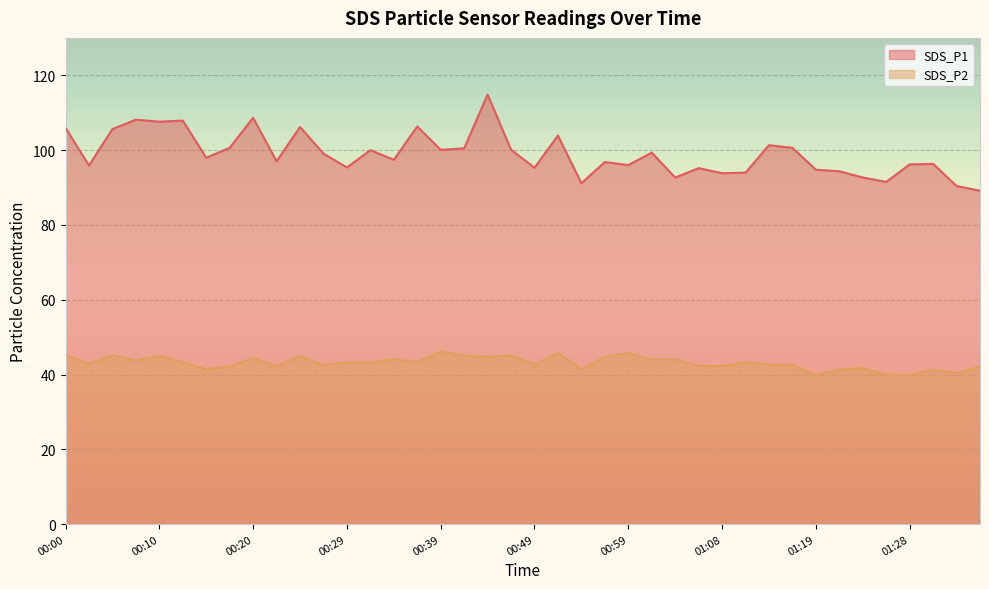

Is it true that SDS_P1 equals 106.2 at 00:25?

True